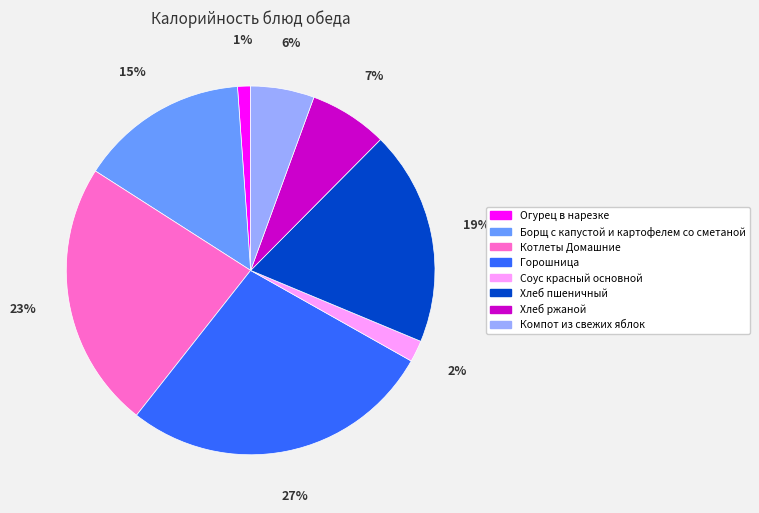

What is the smallest slice in the pie chart?

Огурец в нарезке